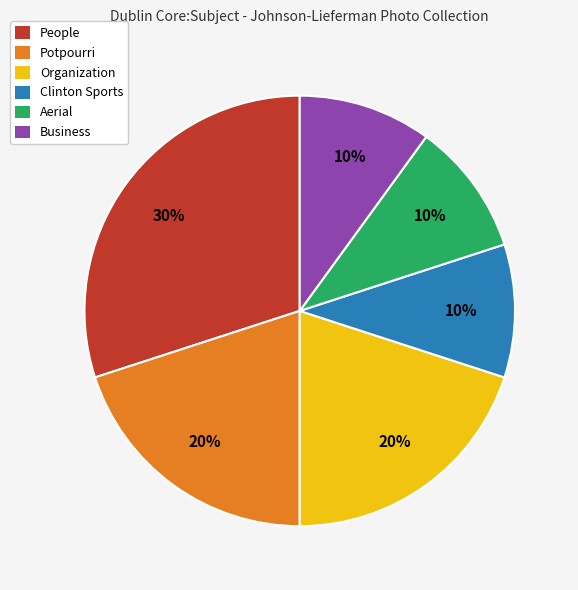

Which has a higher value, Aerial or Potpourri?

Potpourri